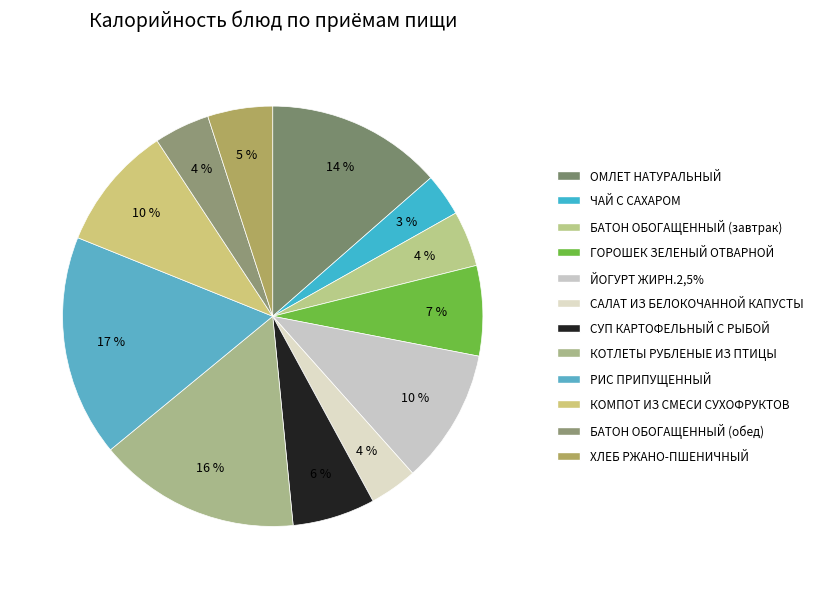

How many slices are in this pie chart?

12